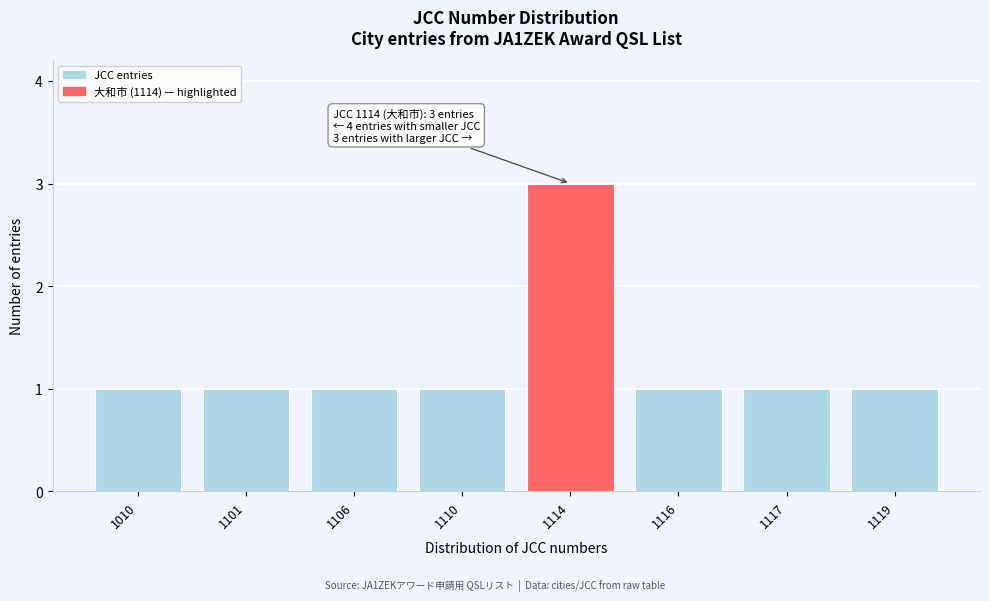

Reading left to right, list all the values displayed in this chart.

1	1	1	1	3	1	1	1